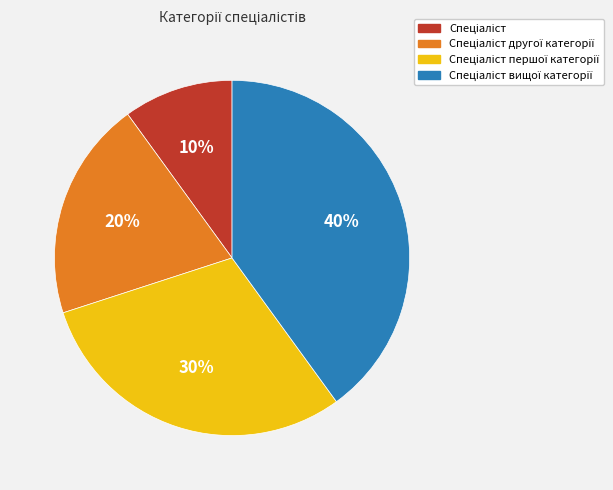

To the nearest percent, what is the average slice percentage?

25%